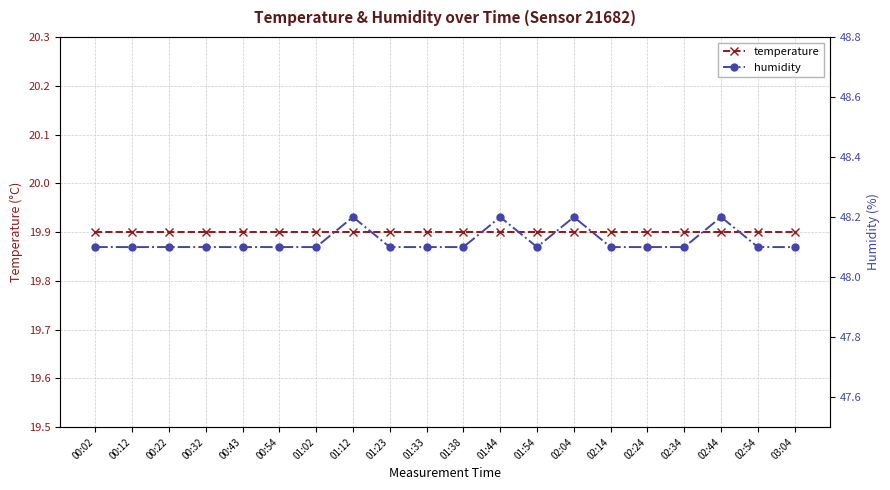

Rank the series at 02:04 from highest to lowest value.

humidity, temperature